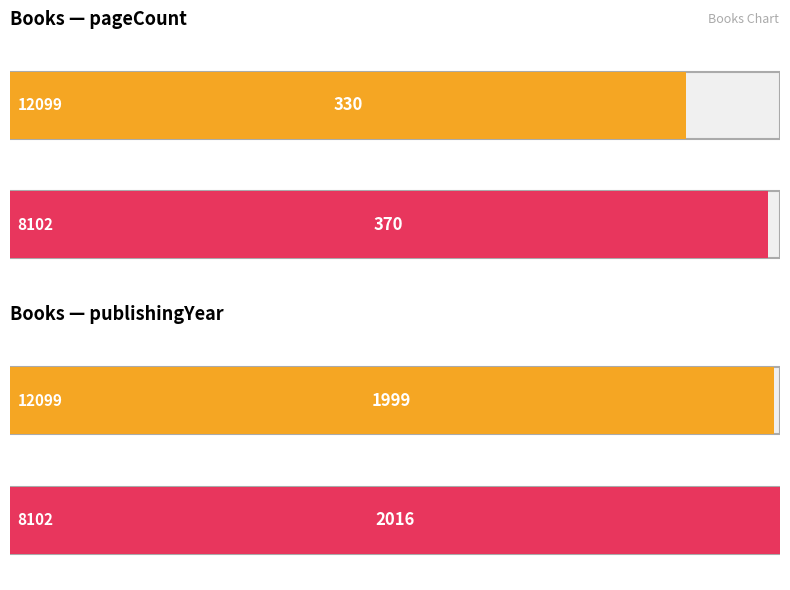

What is the label of the 1st bar from the left?

12099